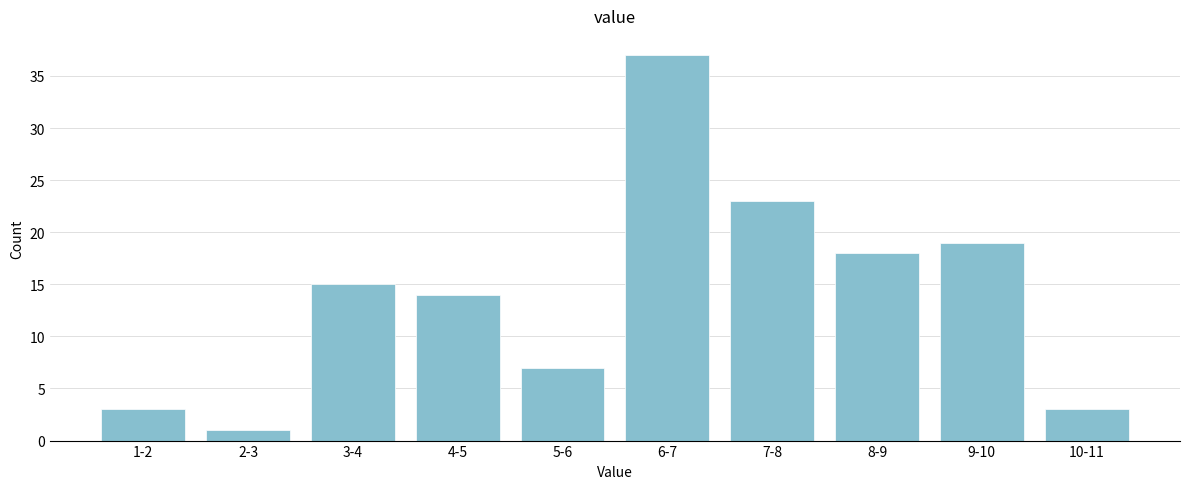

Reading left to right, transcribe all the data shown in this chart.

1-2=3	2-3=1	3-4=15	4-5=14	5-6=7	6-7=37	7-8=23	8-9=18	9-10=19	10-11=3